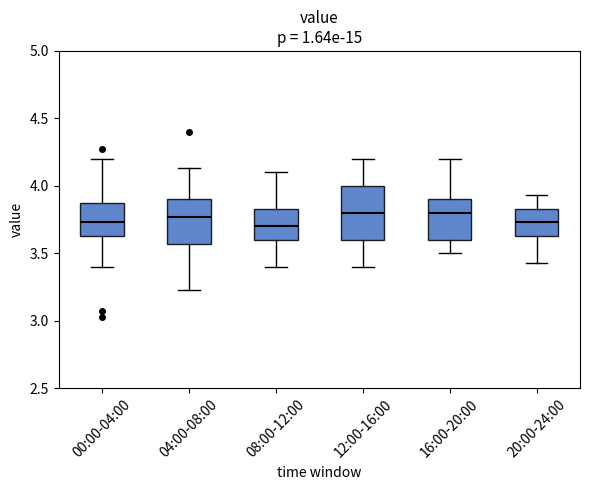

Which box is the tallest, from its lower edge to its upper edge?

12:00-16:00